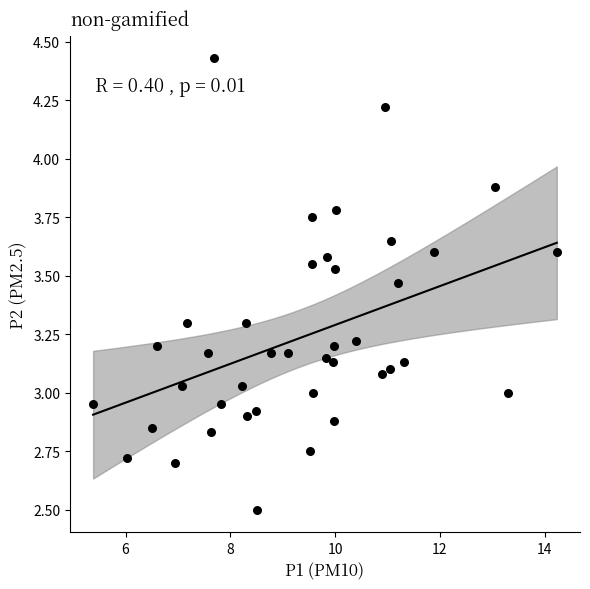

What is the range of X values (max minus min)?

8.9